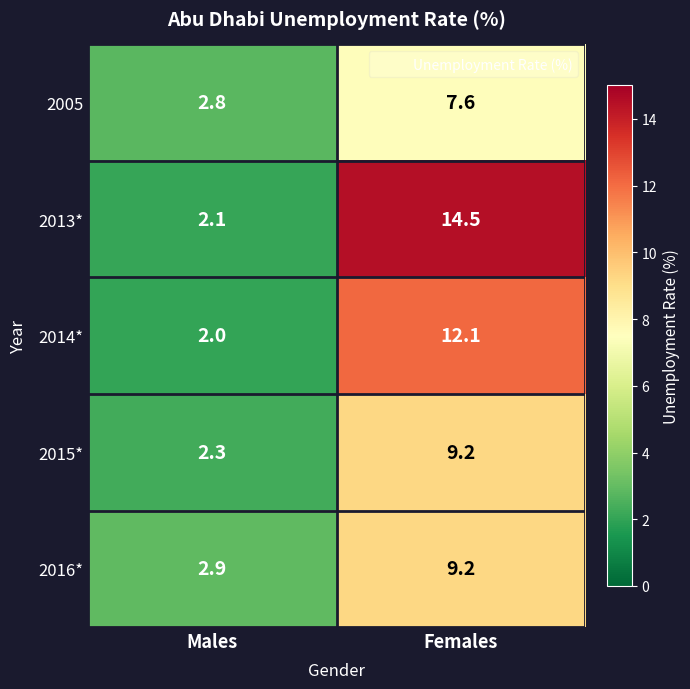

Which series has the largest range (max minus min)?

2013*